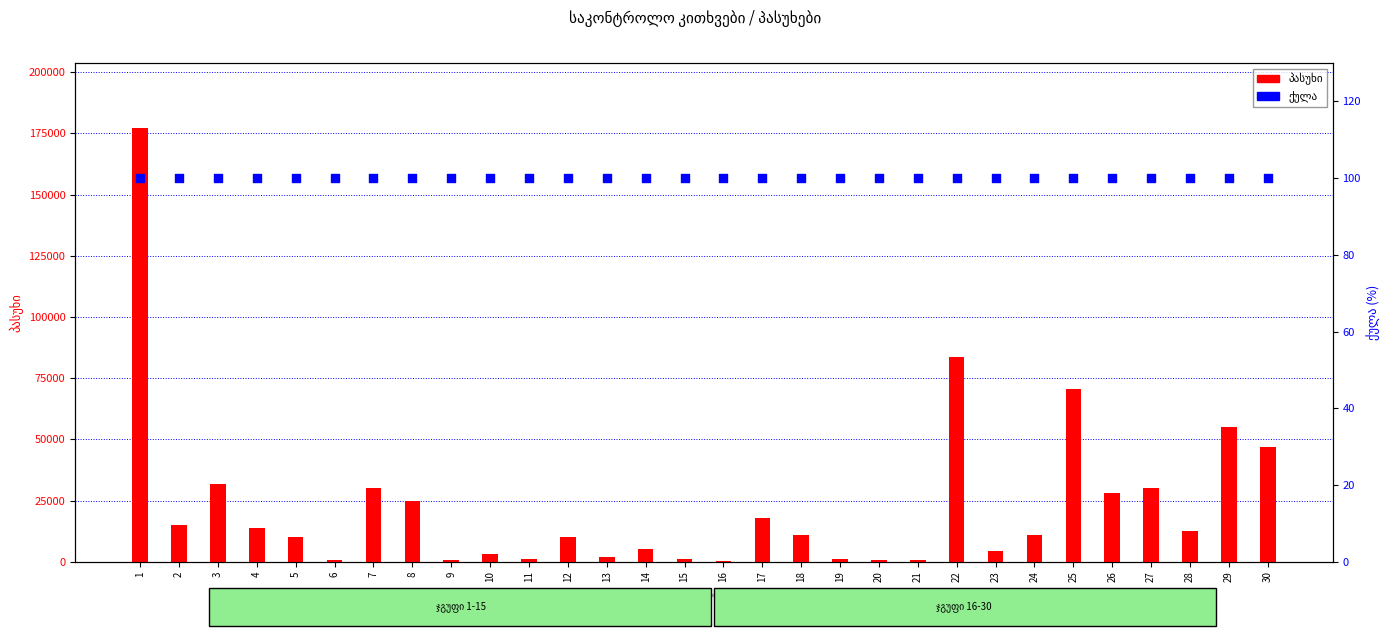

Which series contains the lowest Y value?

ქულა